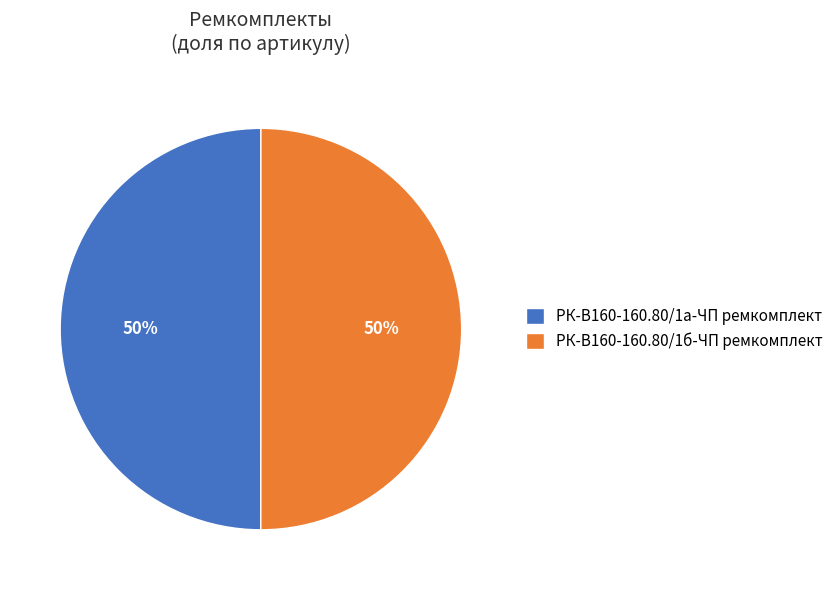

Approximately how many times larger is the value at РК-В160-160.80/1а-ЧП ремкомплект compared to РК-В160-160.80/1б-ЧП ремкомплект?

1.0